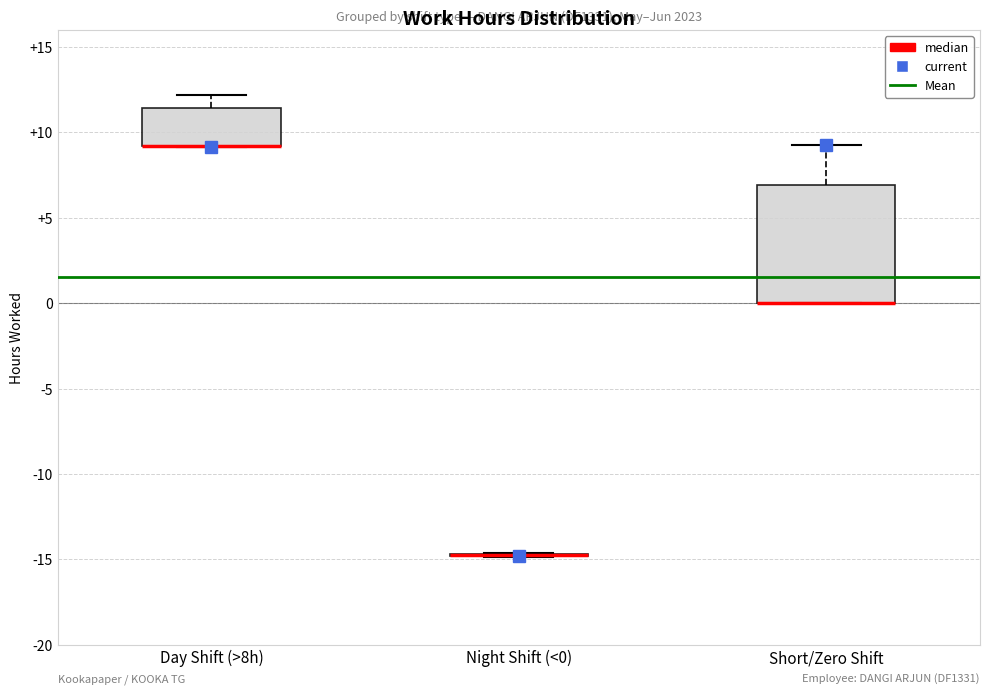

Where does the upper whisker of the box for Short/Zero Shift end on the y-axis? The values are not printed on the chart, so give them approximately, as read against the axis.

9.5